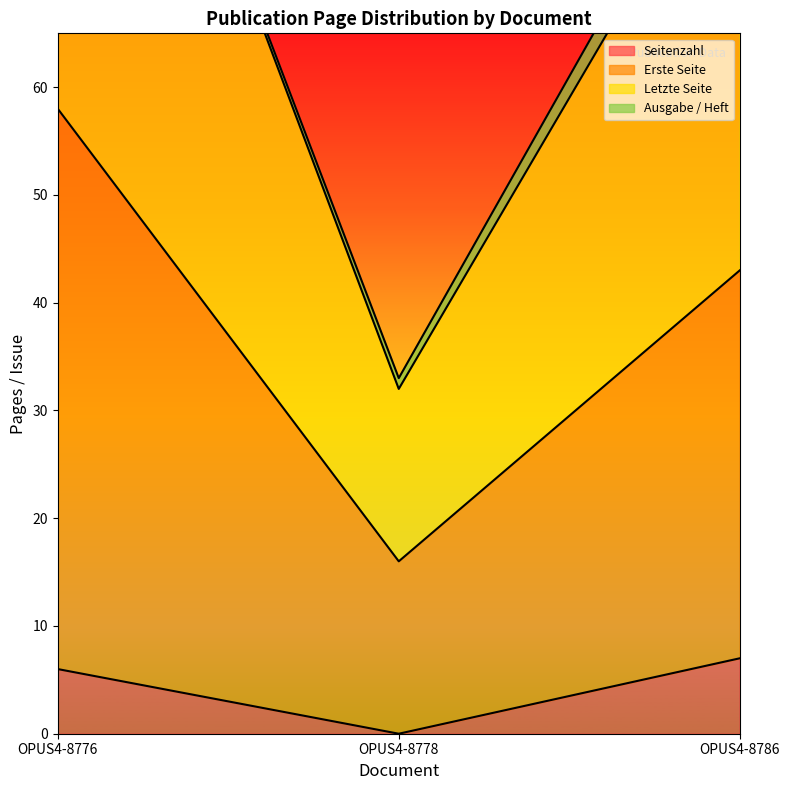

Is the value of Seitenzahl at OPUS4-8776 greater than the value of Erste Seite at OPUS4-8776?

No